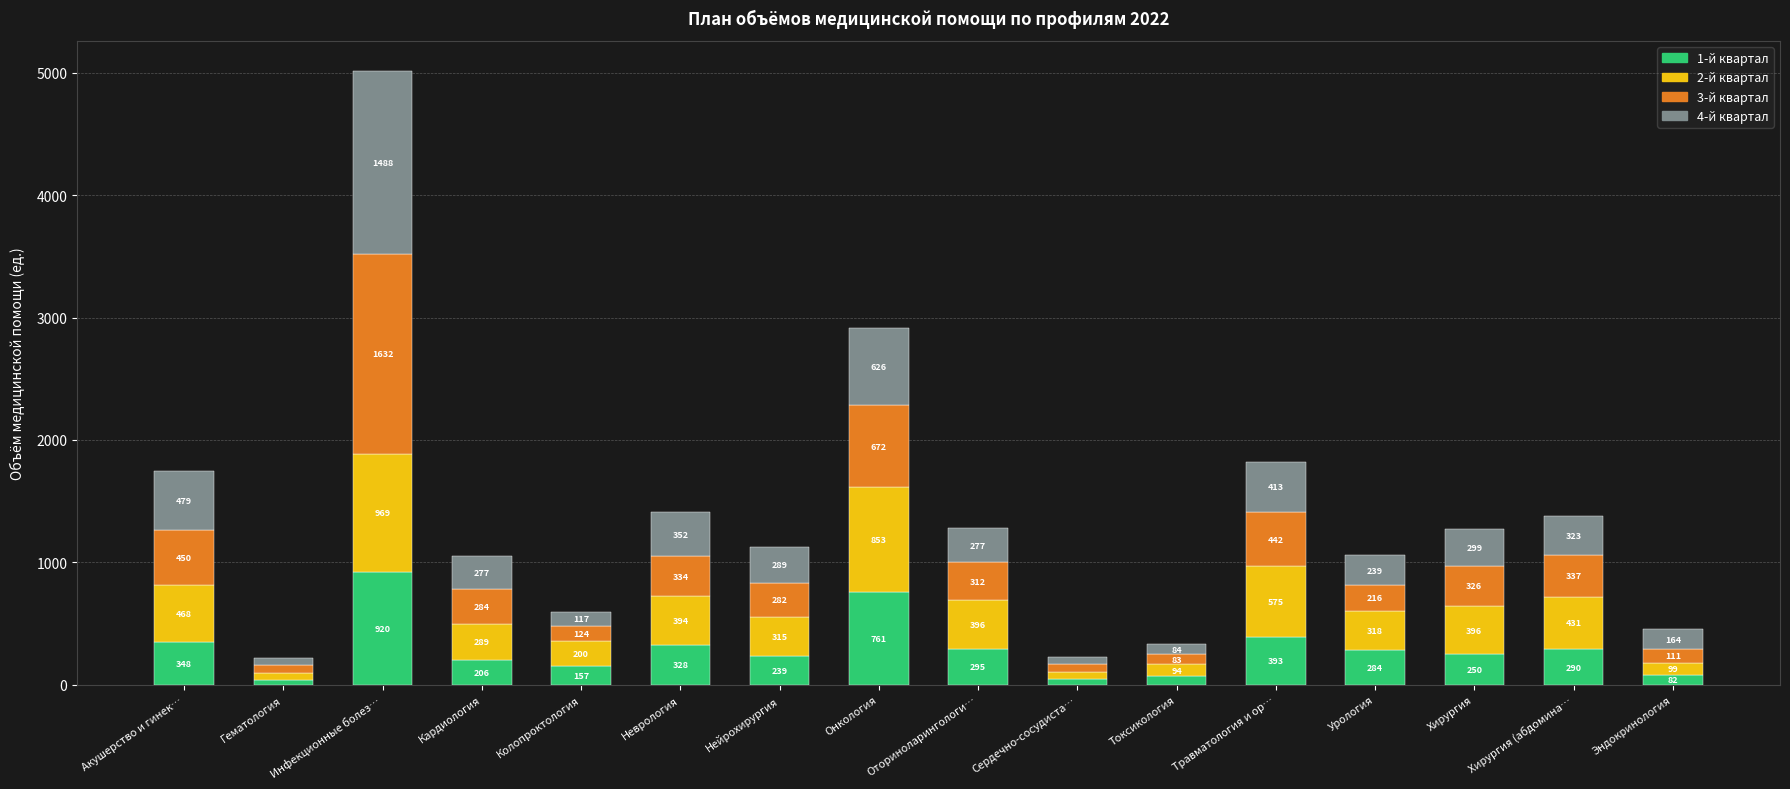

What is the maximum value for 1-й квартал?

920